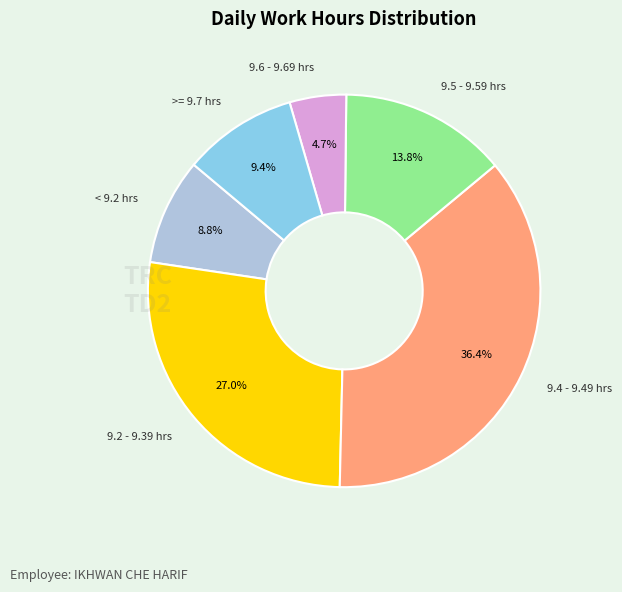

Is there any slice that represents more than half of the pie?

No